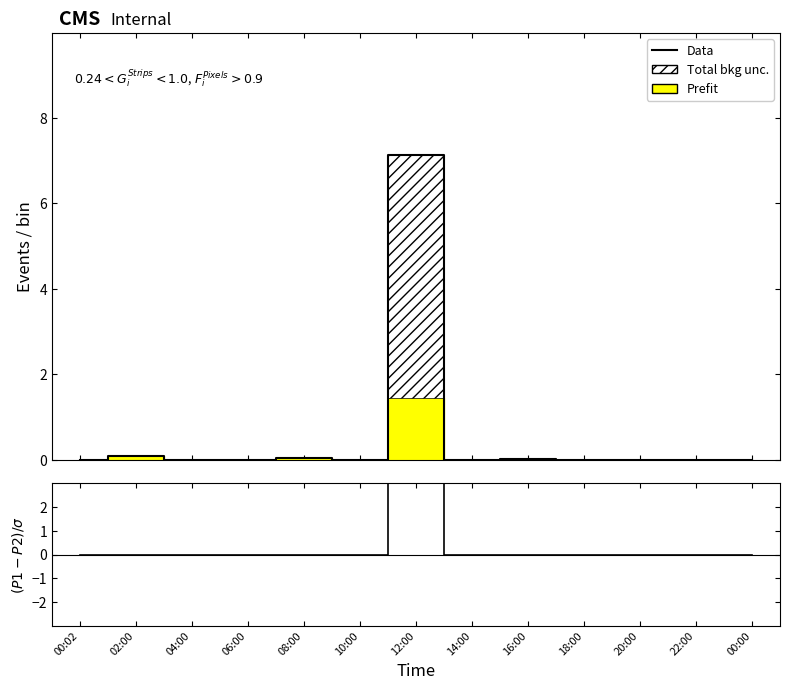

In Data, how many points are higher than both neighbors (excluding endpoints)?

4